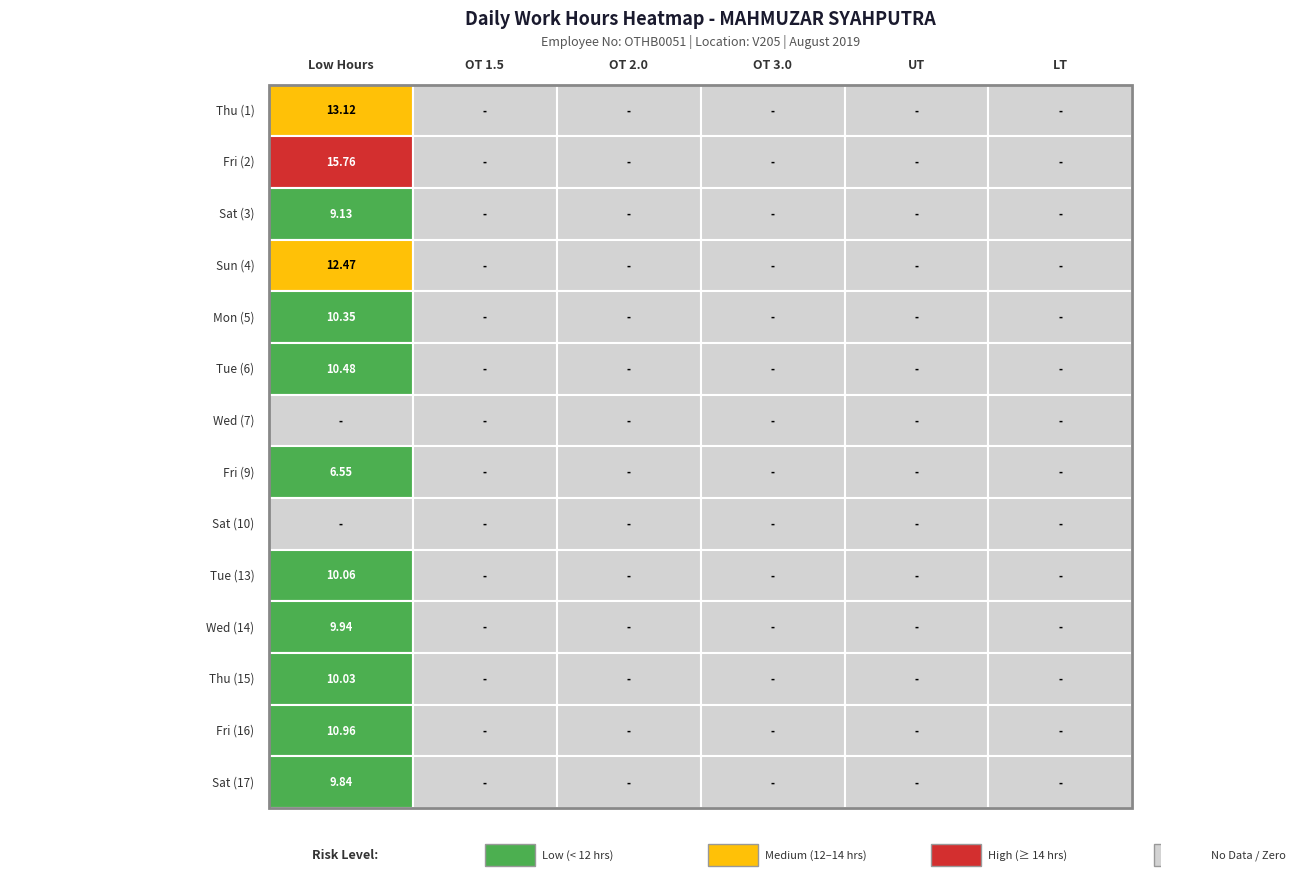

Read the Mon (5) value at 0.

10.3